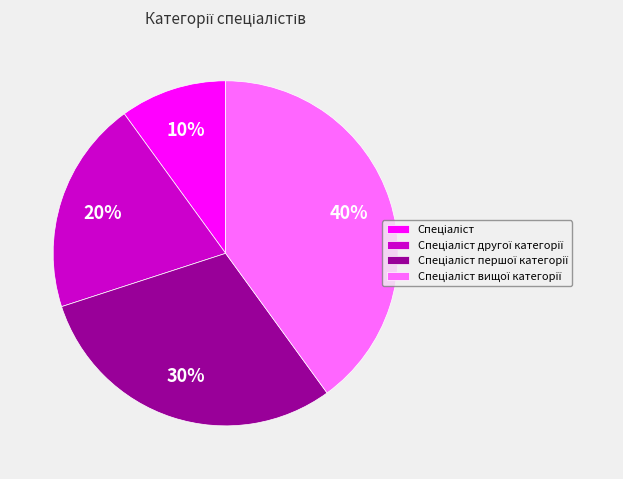

To the nearest percent, what is the difference between the largest and smallest slice percentages?

30%